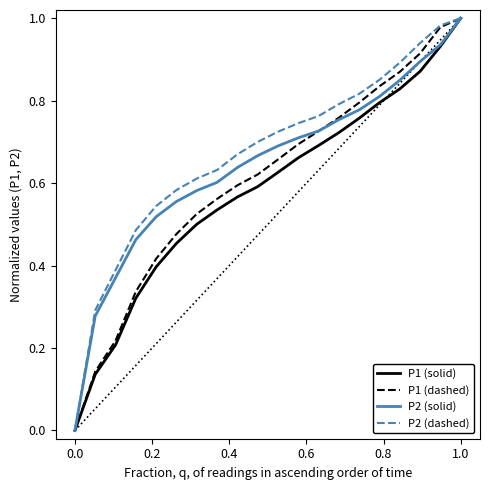

What is the label of the 17th point from the right?

0.6